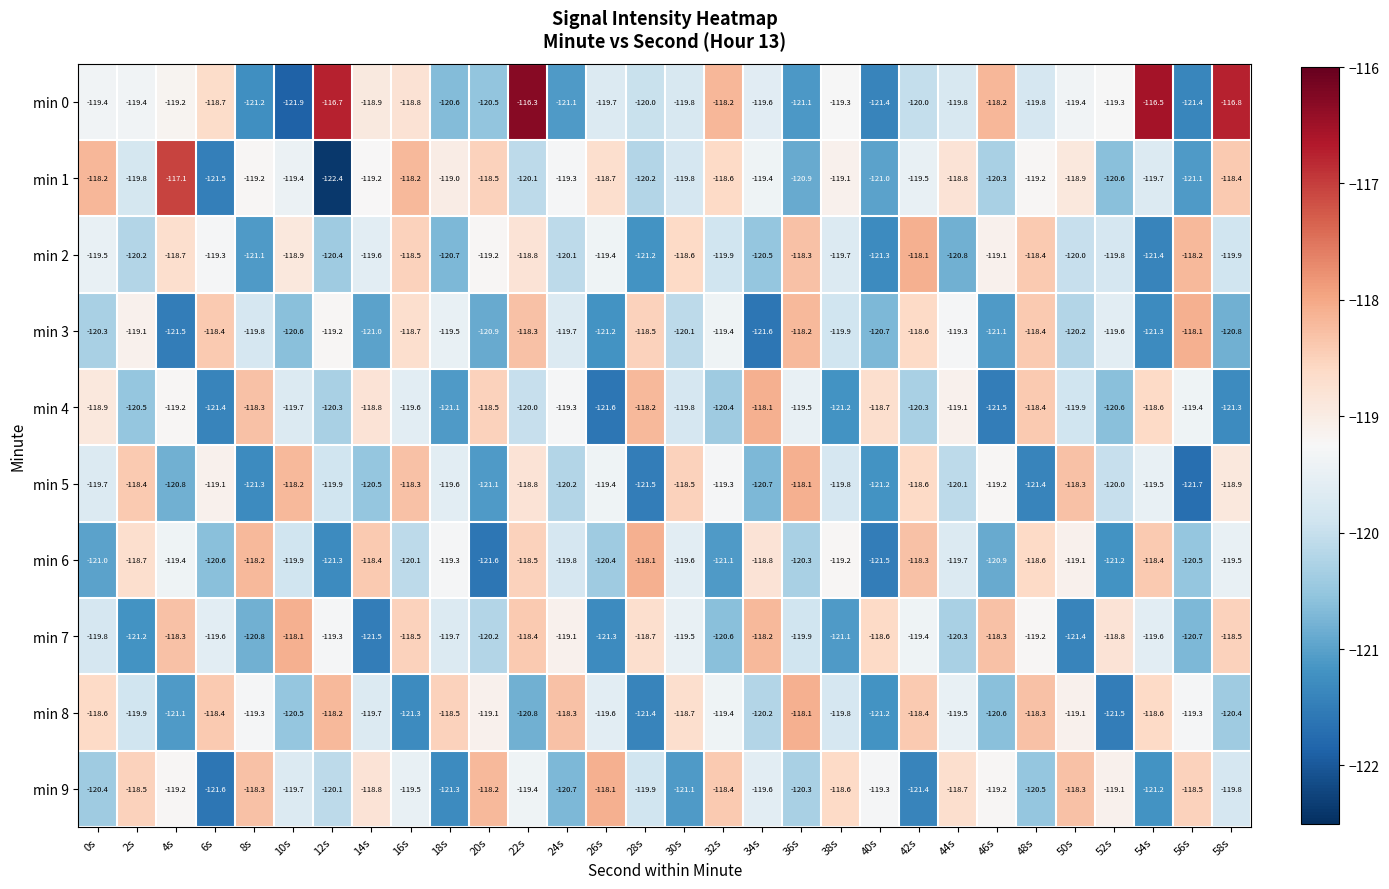

The min 1 series shows -183.5 at 42s. True or false?

False